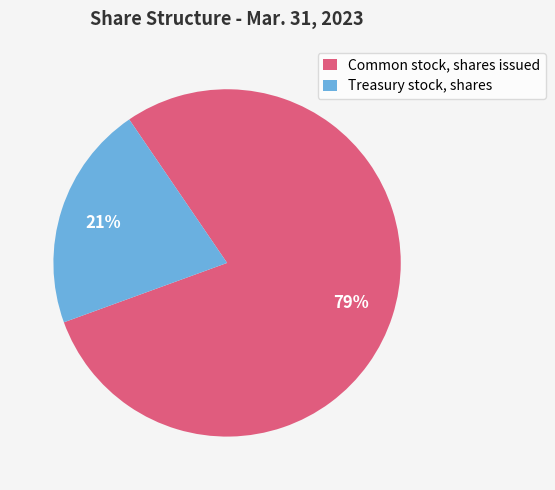

Is there any slice that represents more than half of the pie?

Yes